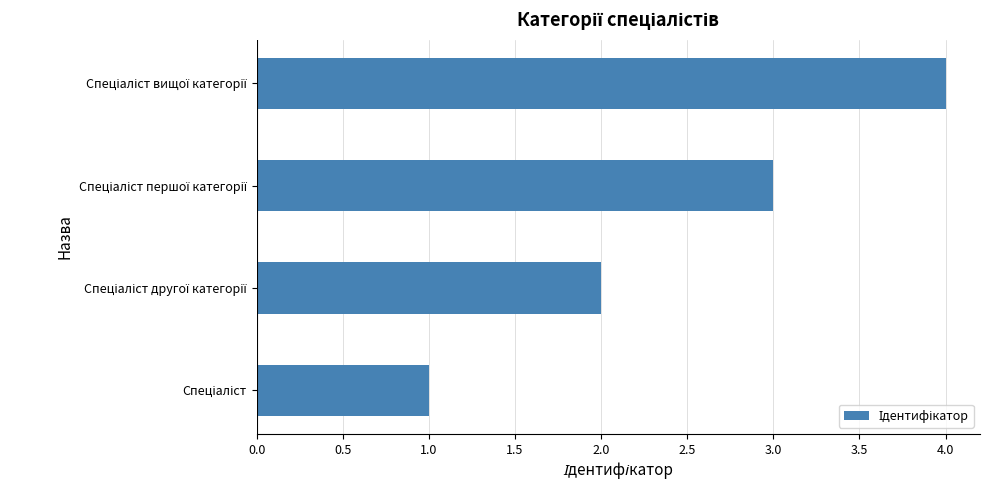

What is the difference between the maximum and minimum values?

3